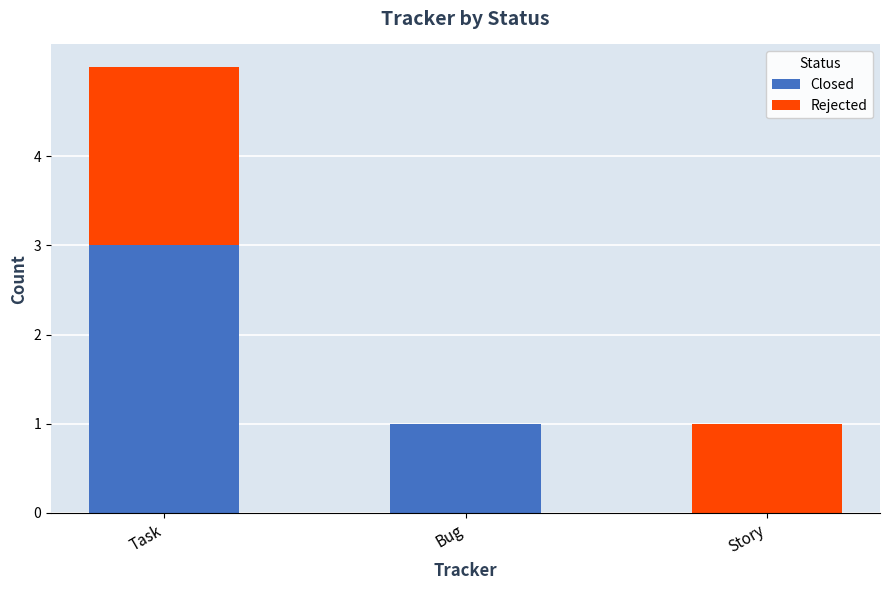

Reading left to right, what are the values for Closed?

Task=3	Bug=1	Story=0